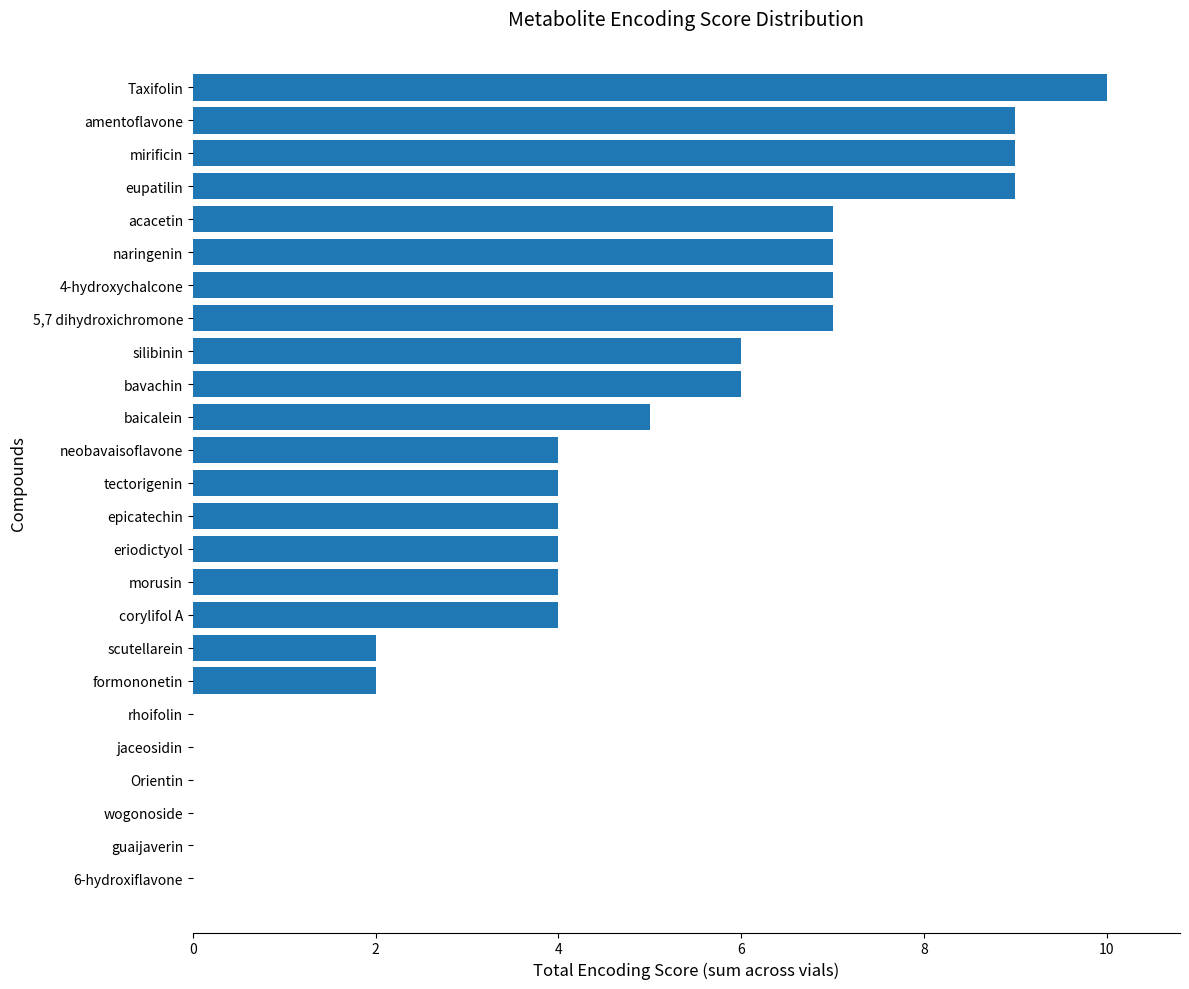

Which label corresponds to the largest value in the chart?

Taxifolin